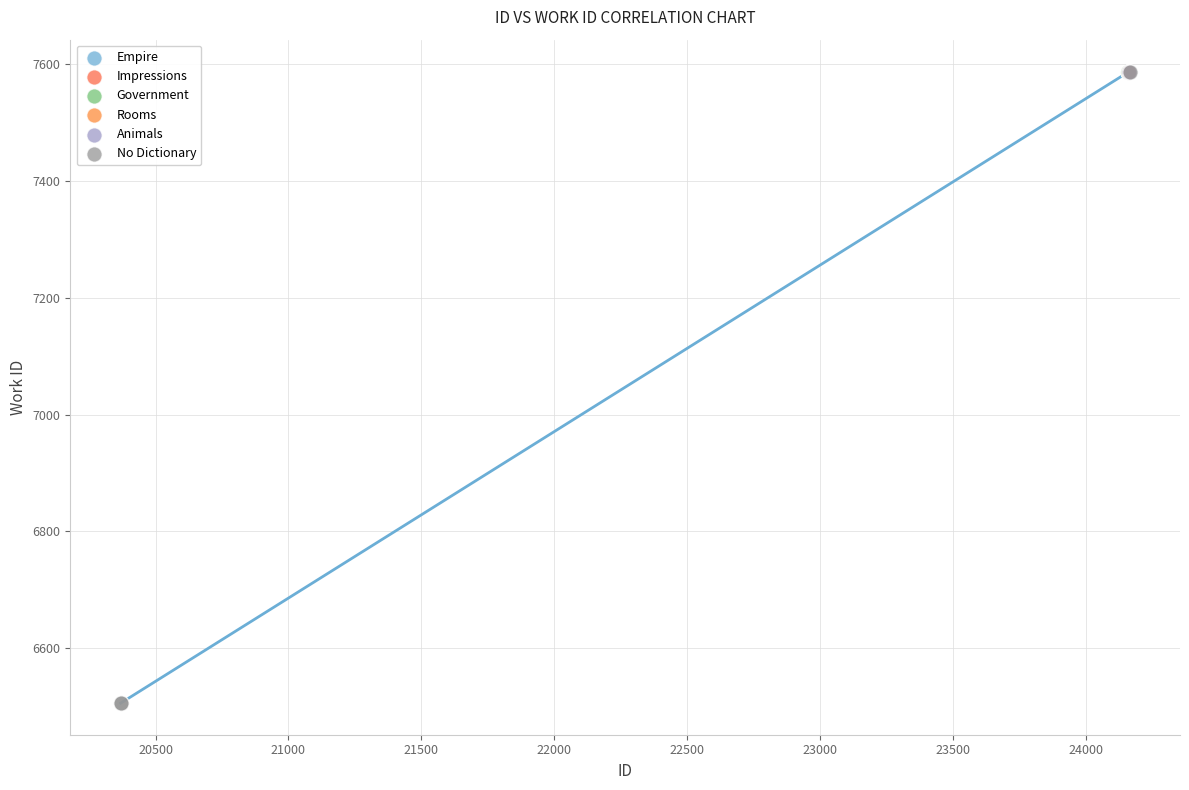

What are all the series names shown in the legend?

Empire, Impressions, Government, Rooms, Animals, No Dictionary